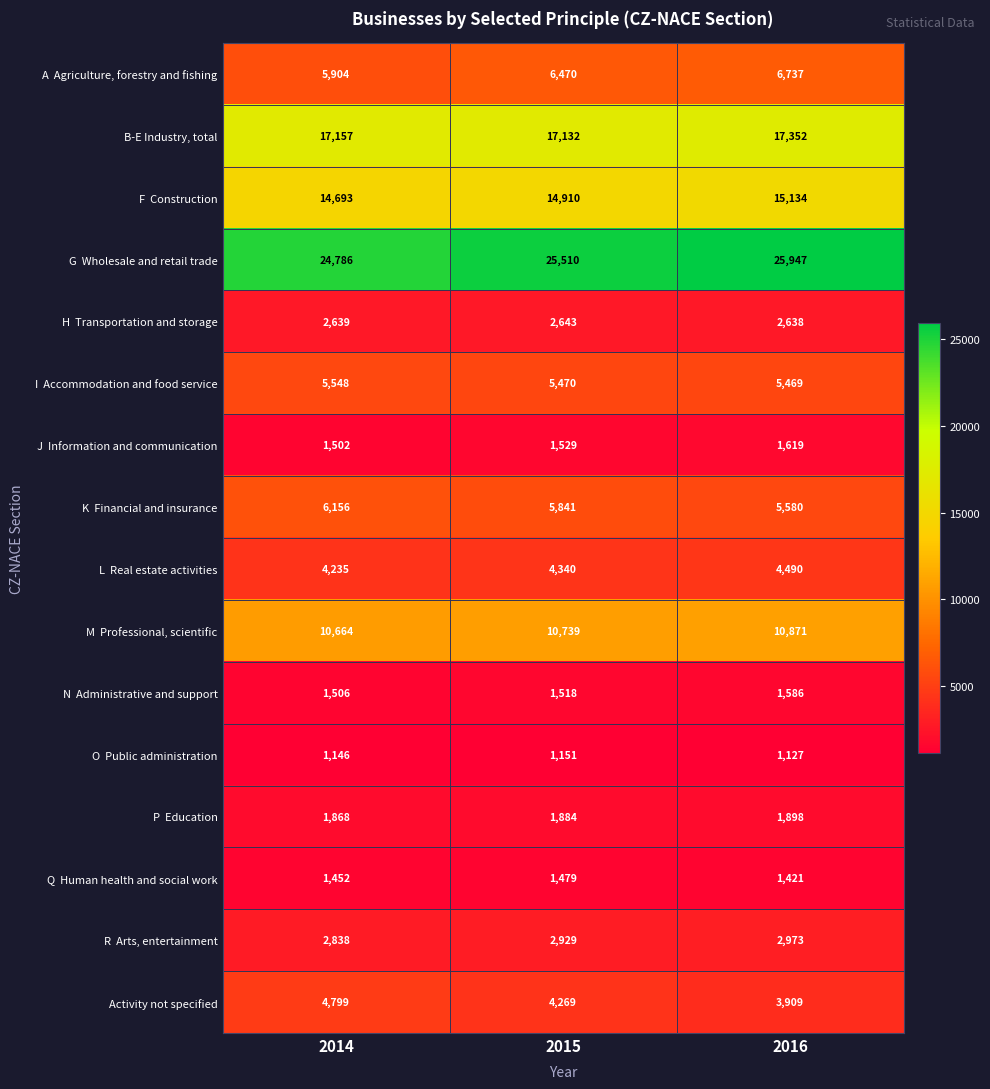

Rank the categories by B-E Industry, total value from lowest to highest.

2015, 2014, 2016